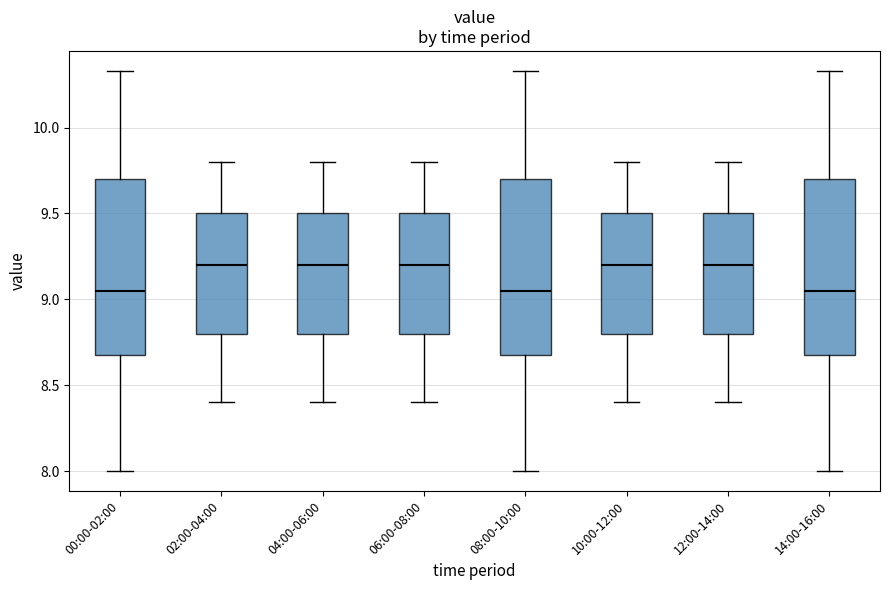

Where does the median line of the box for 06:00-08:00 sit on the y-axis? The values are not printed on the chart, so give them approximately, as read against the axis.

9.20